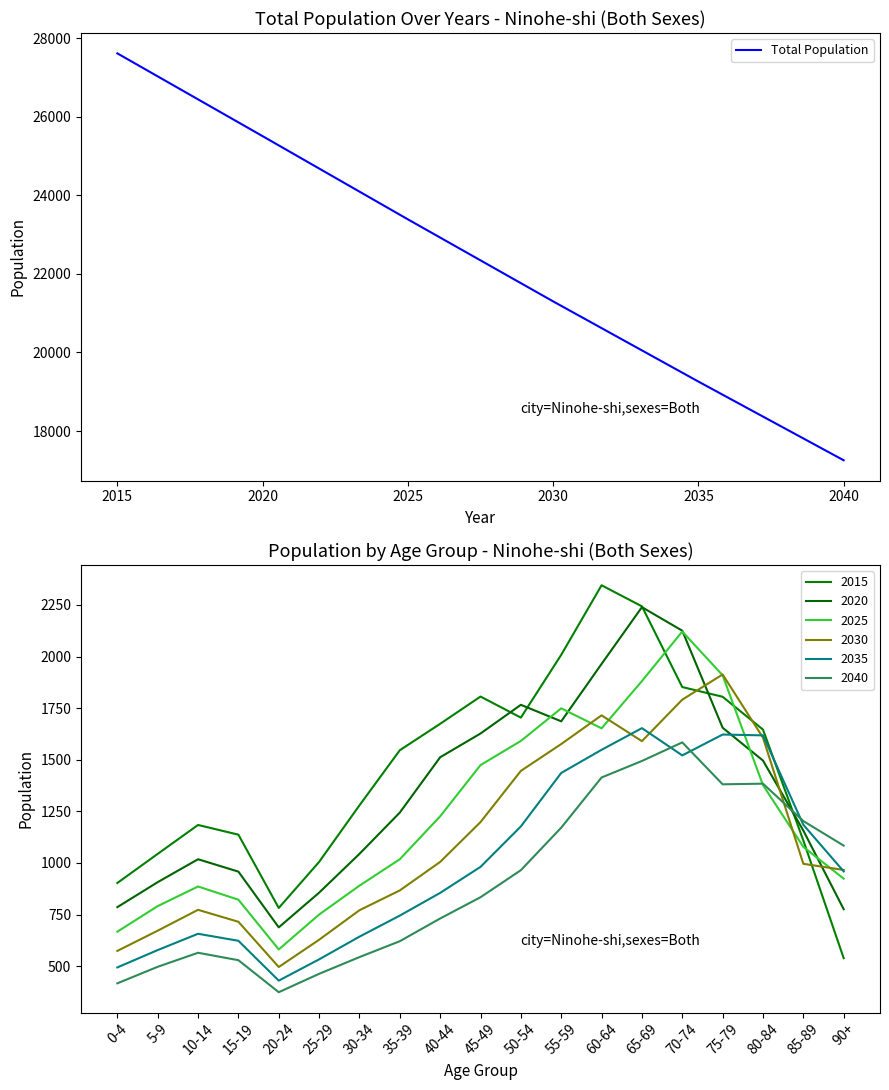

What is the average value?

22386